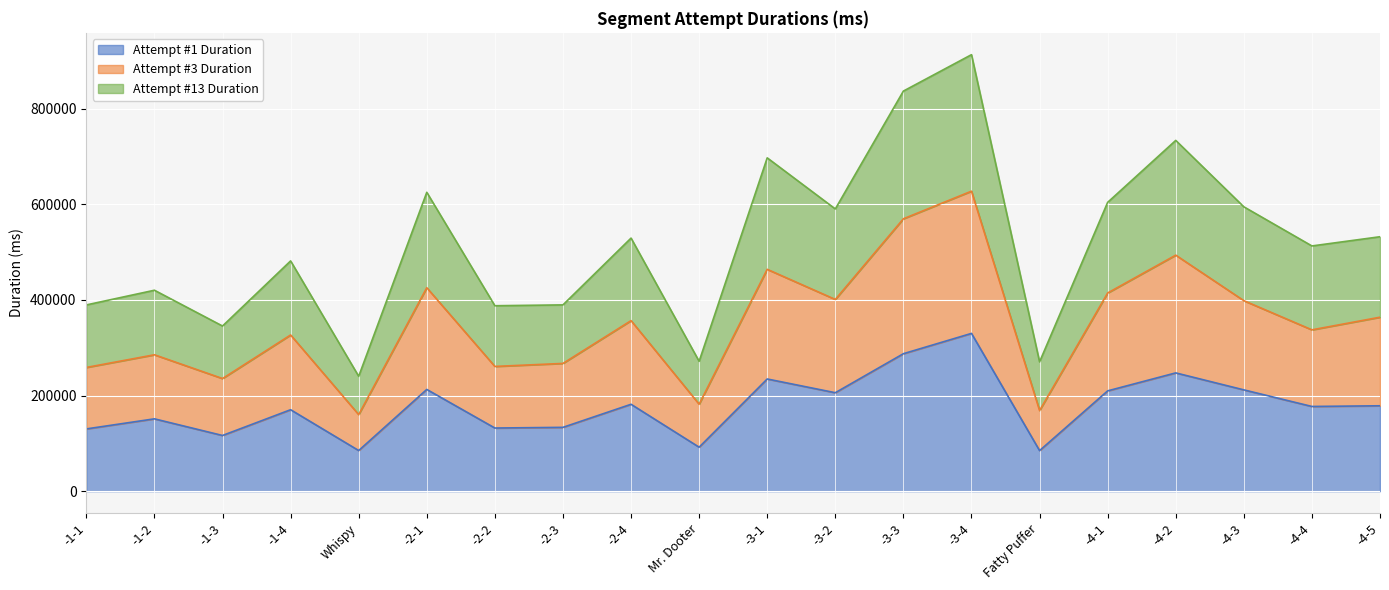

What is the highest value of the Attempt #1 Duration series?

329982